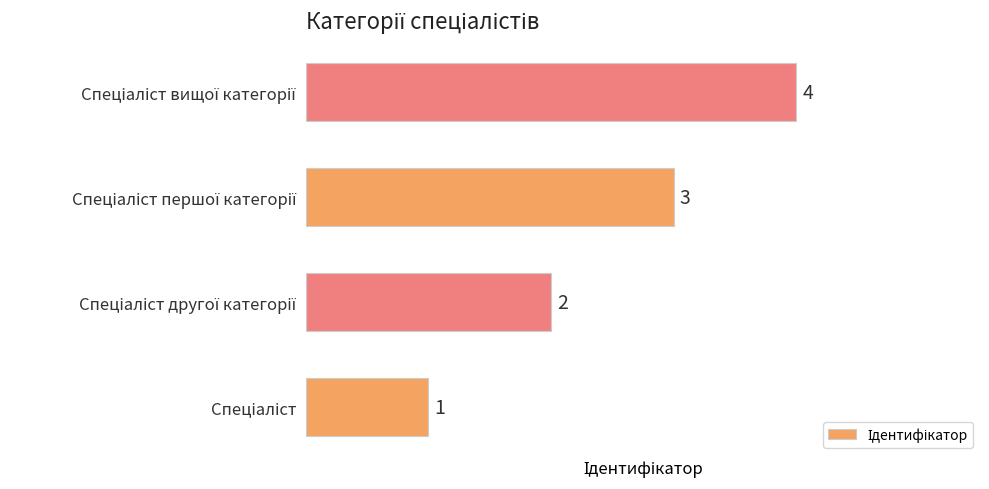

What is the difference between the maximum and minimum values?

3